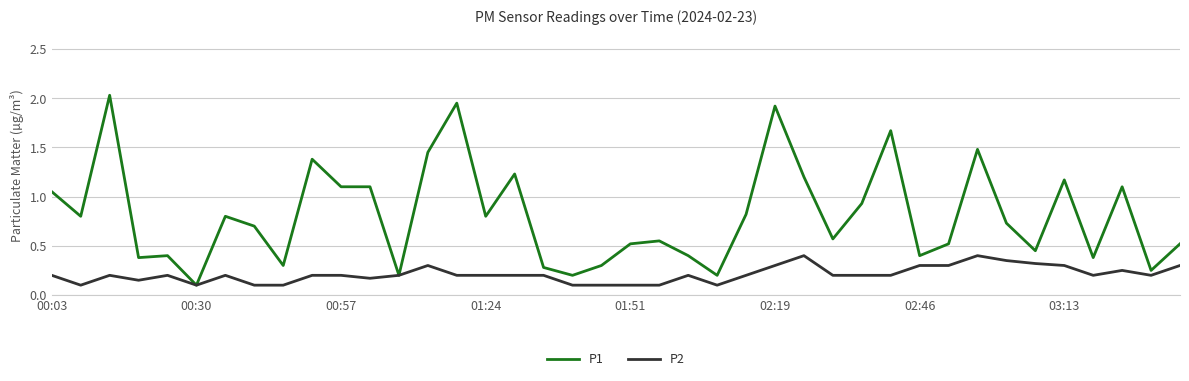

What are all the series names shown in the legend?

P1, P2